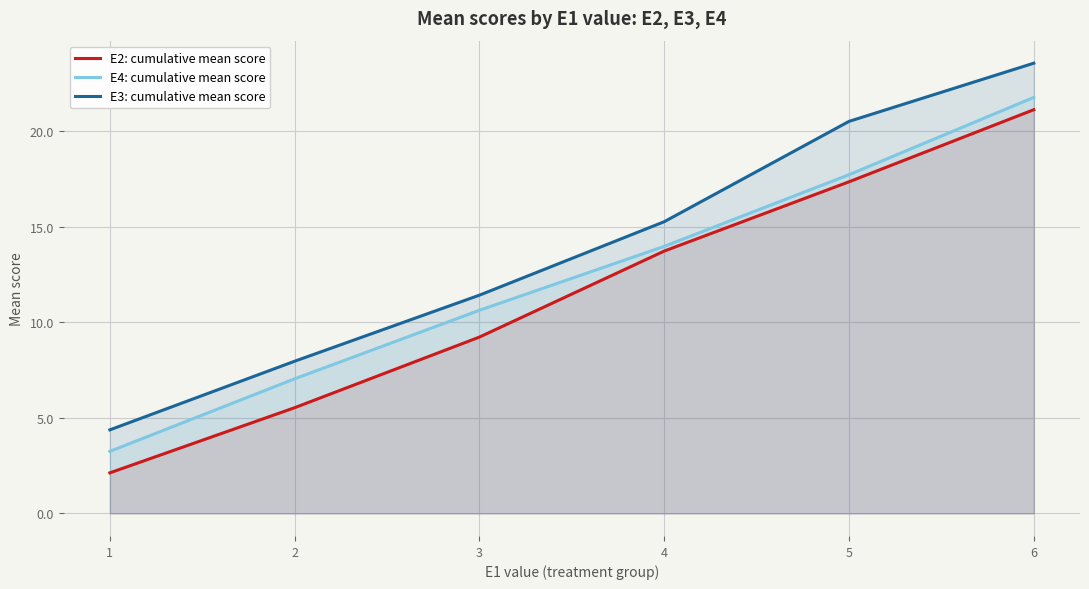

What value does the E3: cumulative mean score series have at 2?

8.0